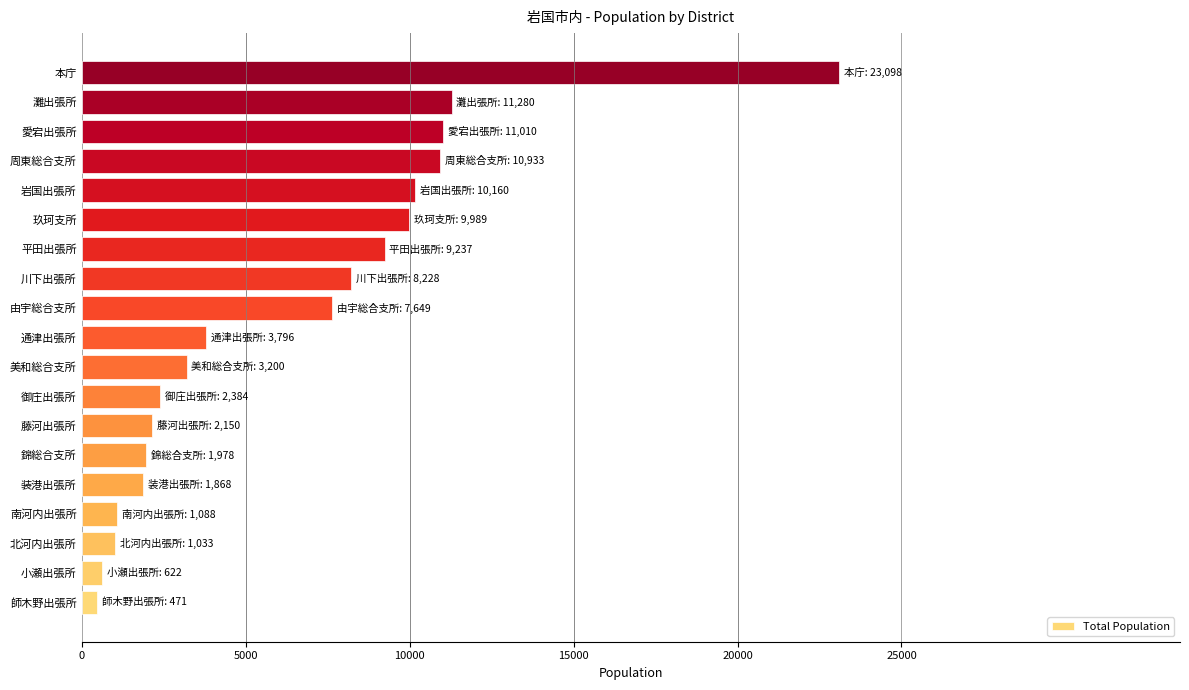

Which has a higher value, 本庁 or 由宇総合支所?

本庁